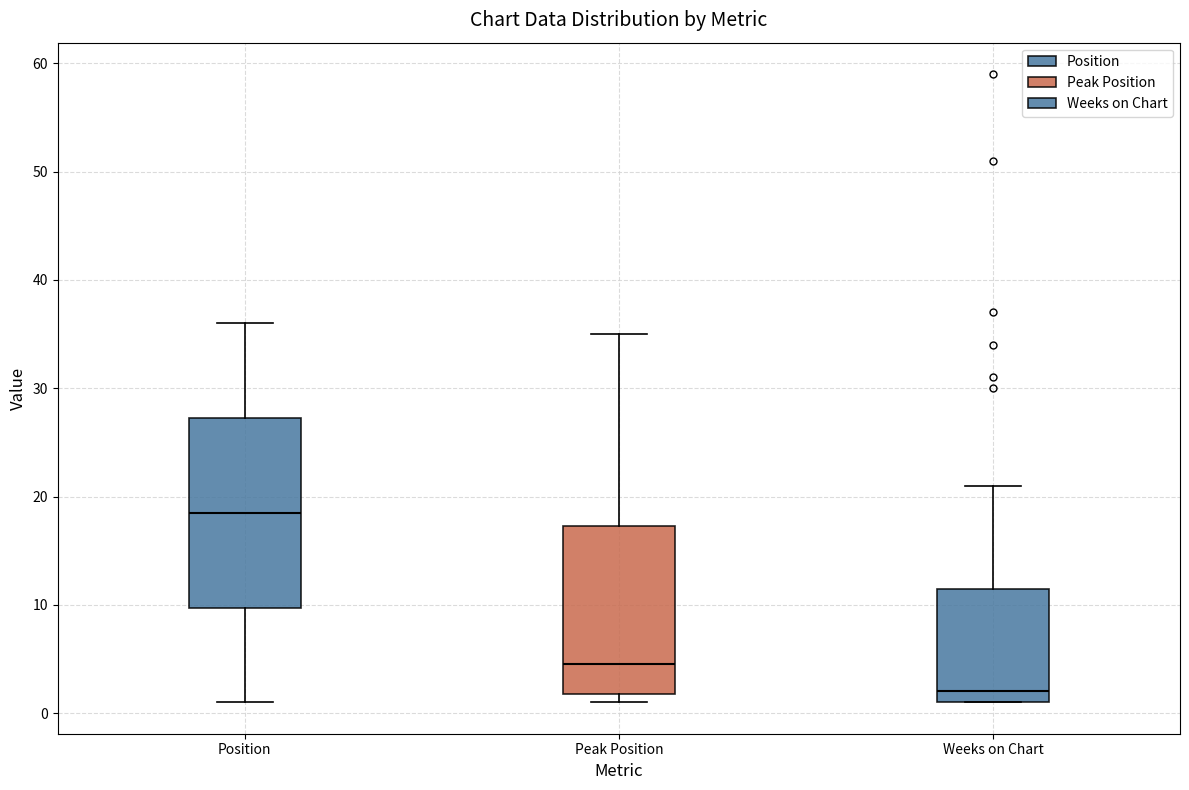

Reading left to right, read every box against the y-axis: the position of its median line, the range the box covers, and the ends of its whiskers. The values are not printed on the chart, so give them approximately, as read against the axis.

Position: median 19, box 10 to 27, whiskers 1 to 36
Peak Position: median 5, box 2 to 17, whiskers 1 to 35
Weeks on Chart: median 2, box 1 to 12, whiskers 1 to 21